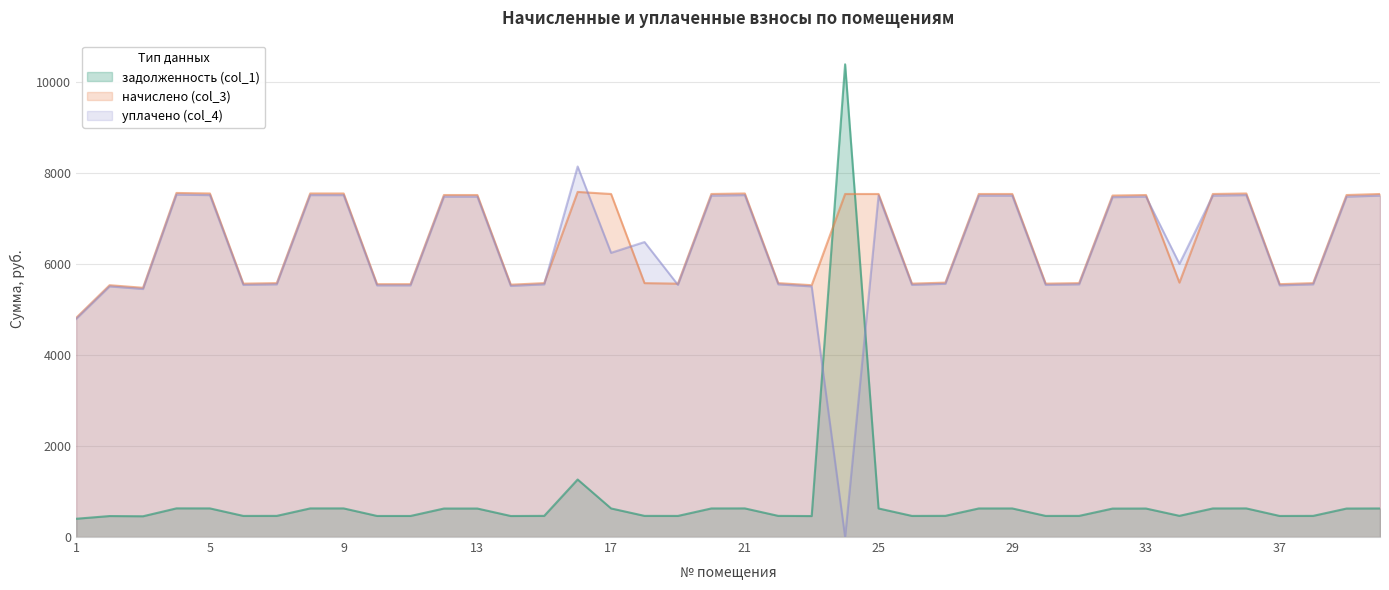

What is the difference between the maximum and minimum values in the начислено (col_3) series?

2767.2